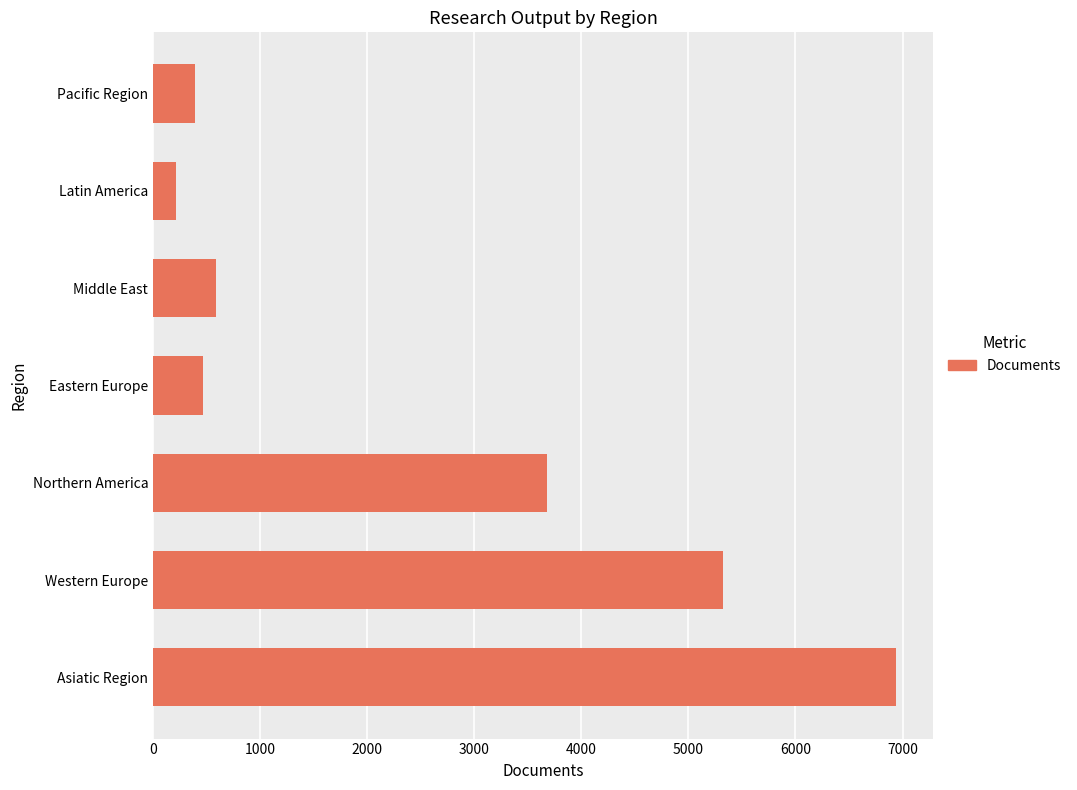

Between Western Europe and Middle East, which is larger?

Western Europe